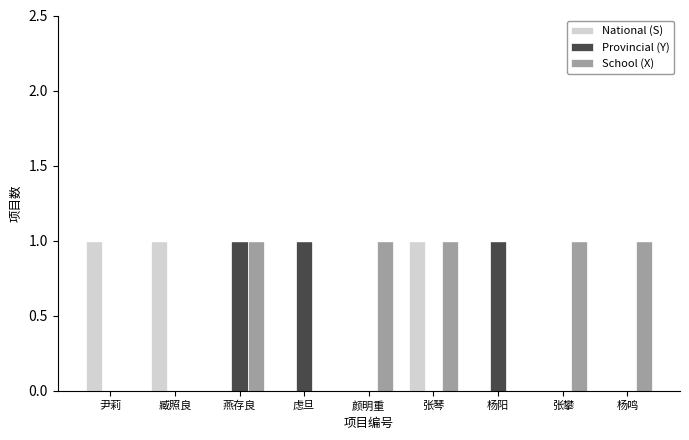

The School (X) series shows 2 at 杨鸣. True or false?

False